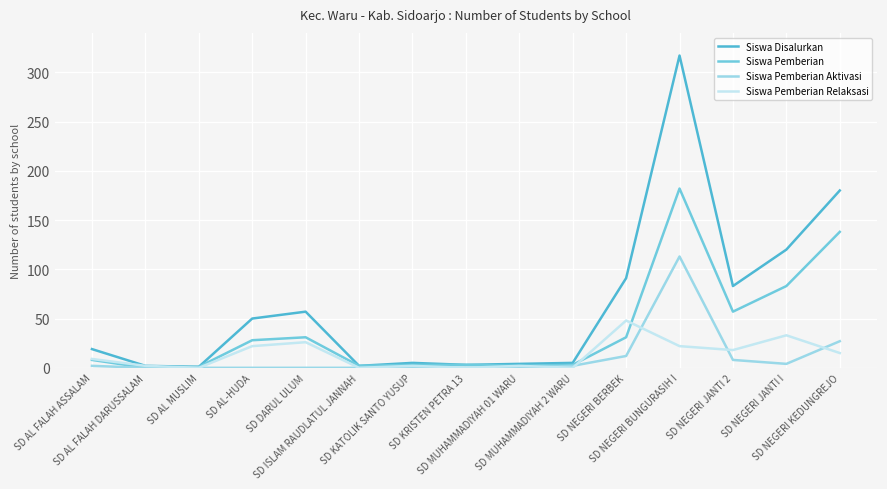

Is this an area chart (filled region under the line)?

No